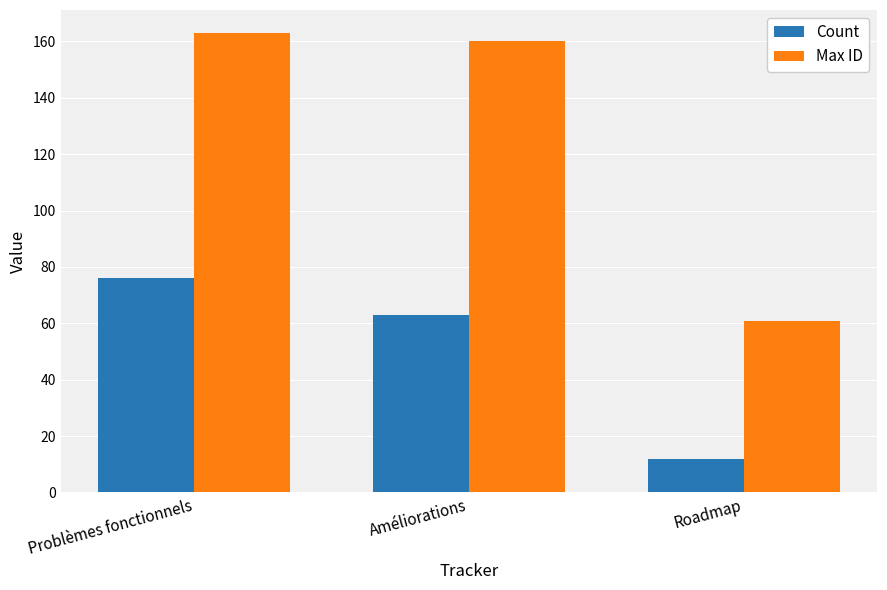

Between Problèmes fonctionnels and Améliorations, which series saw the biggest shift?

Count